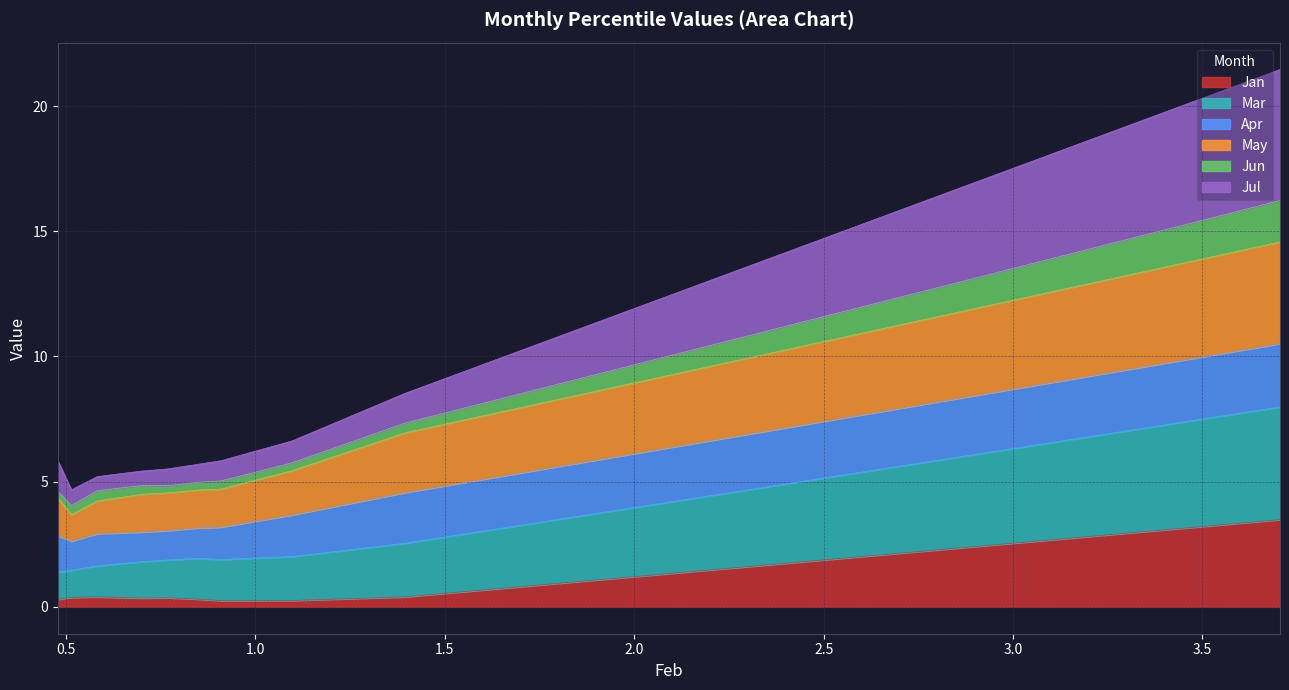

Is it true that Jul equals 8.5 at pct15?

True